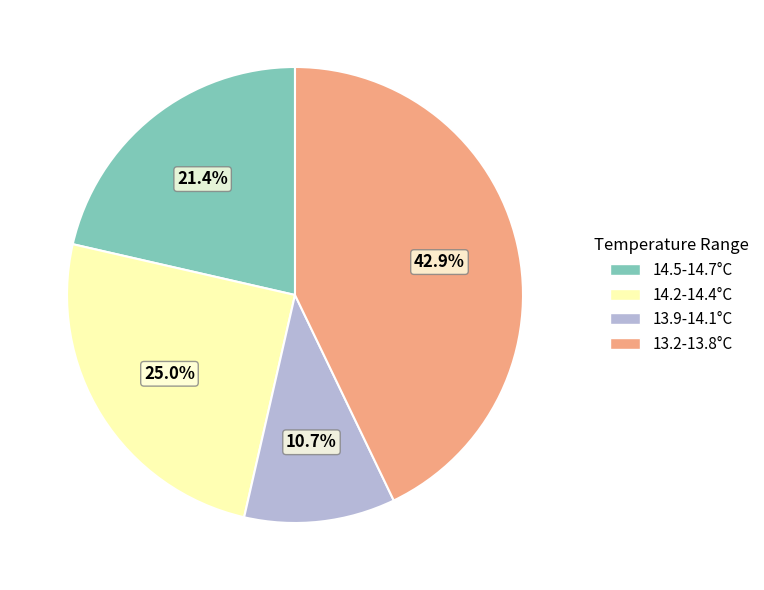

What is the total percentage of 13.9-14.1°C and 14.2-14.4°C?

35.7%